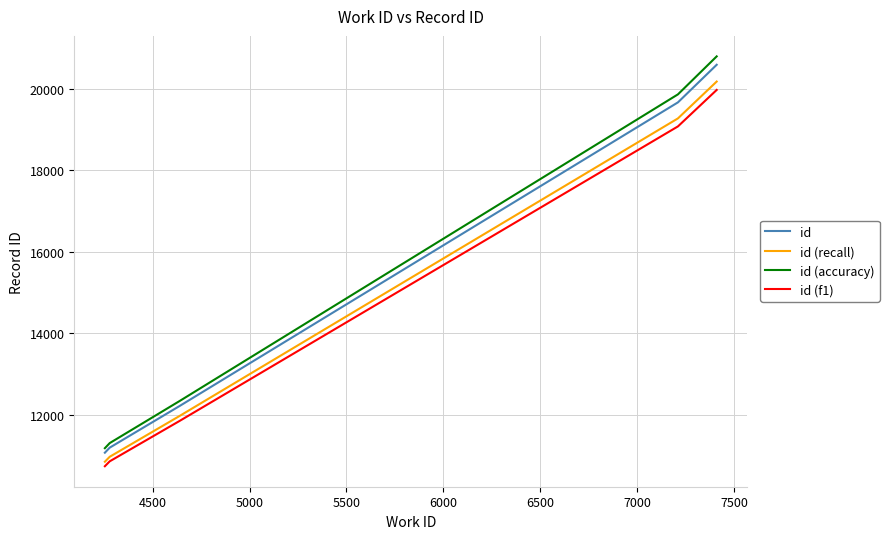

Does the chart have visible grid lines?

Yes